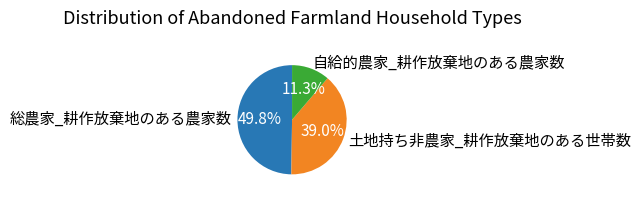

What percentage is the 自給的農家_耕作放棄地のある農家数 slice, to the nearest percent?

11%